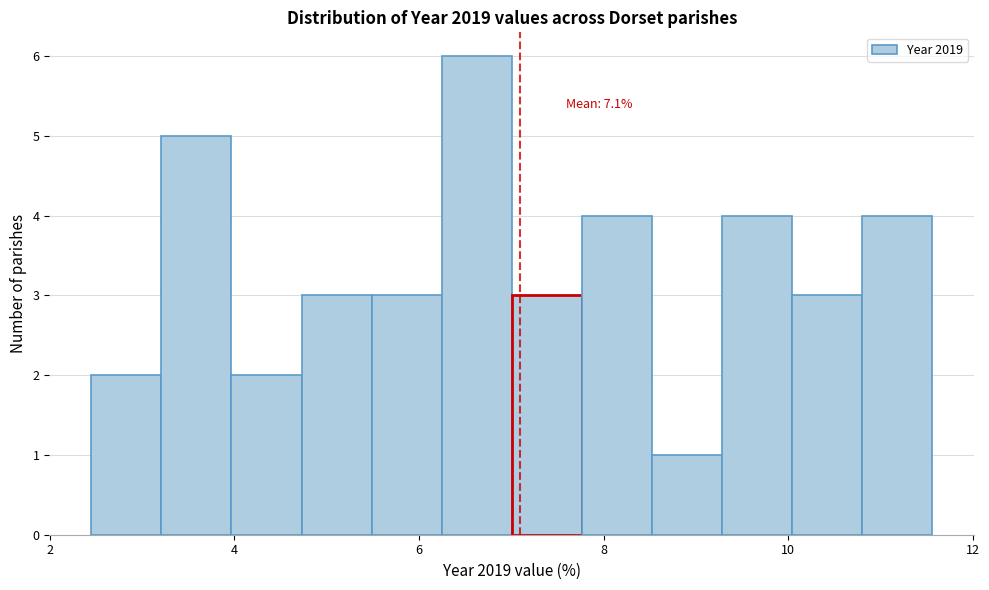

Around what value on the x-axis is the tallest bar? Give the approximate position of its centre, as read against the axis.

6.6